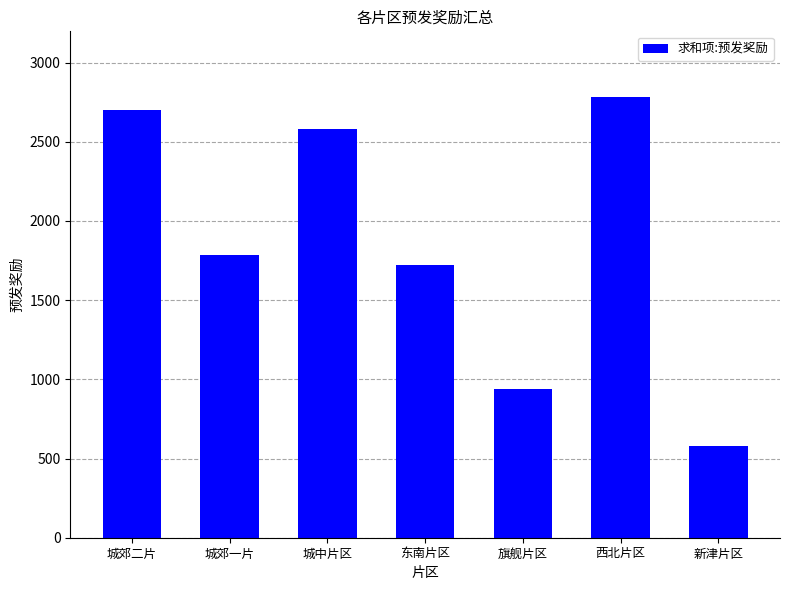

The value at 东南片区 is 1720. True or false?

True